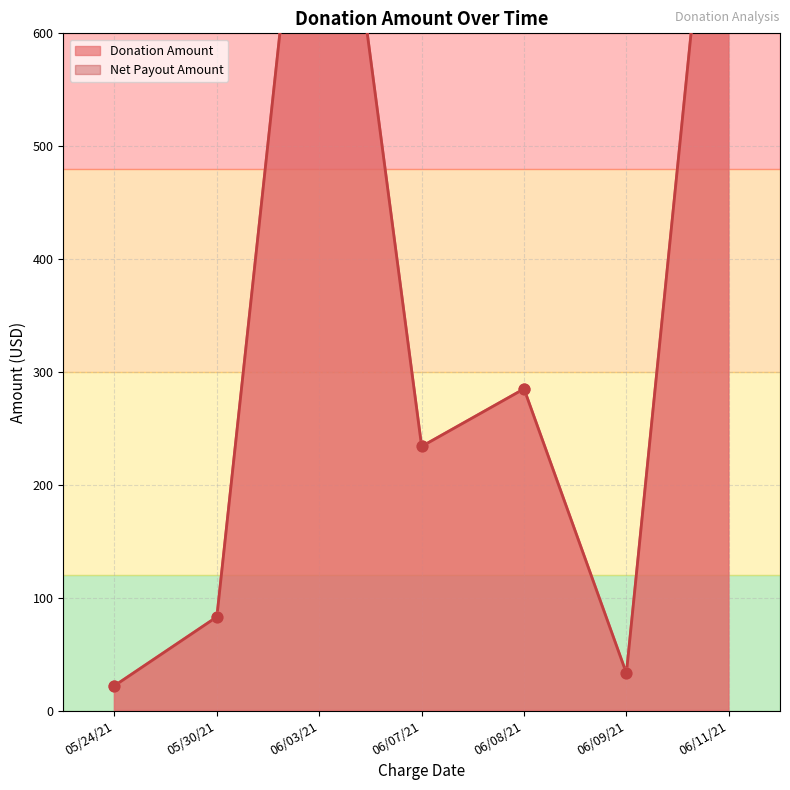

Is the value of Net Payout Amount at 06/11/21 greater than the value of Donation Amount at 06/08/21?

Yes